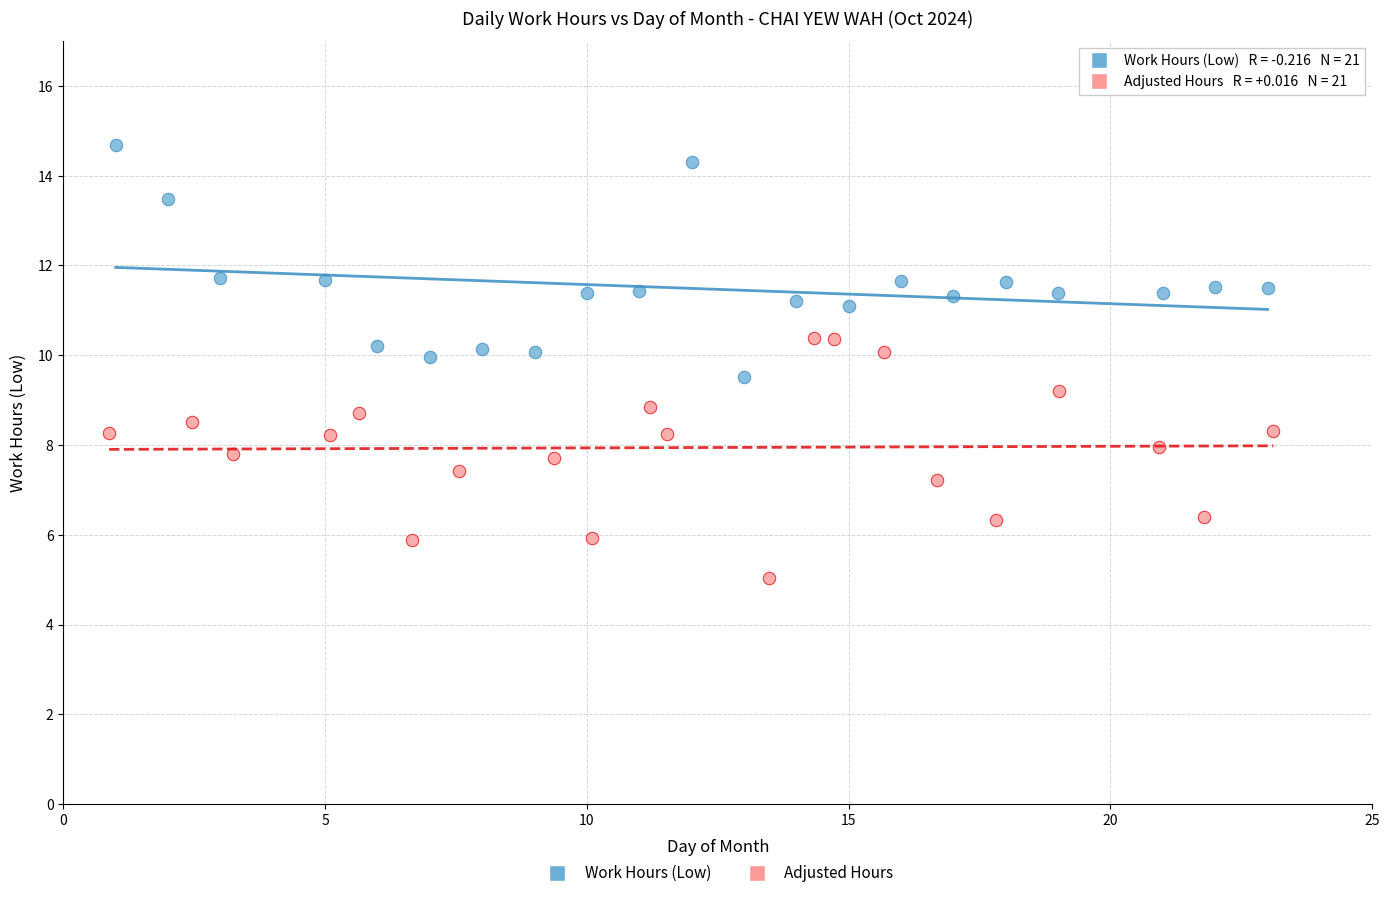

What are all the series names shown in the legend?

Work Hours (Low), Adjusted Hours